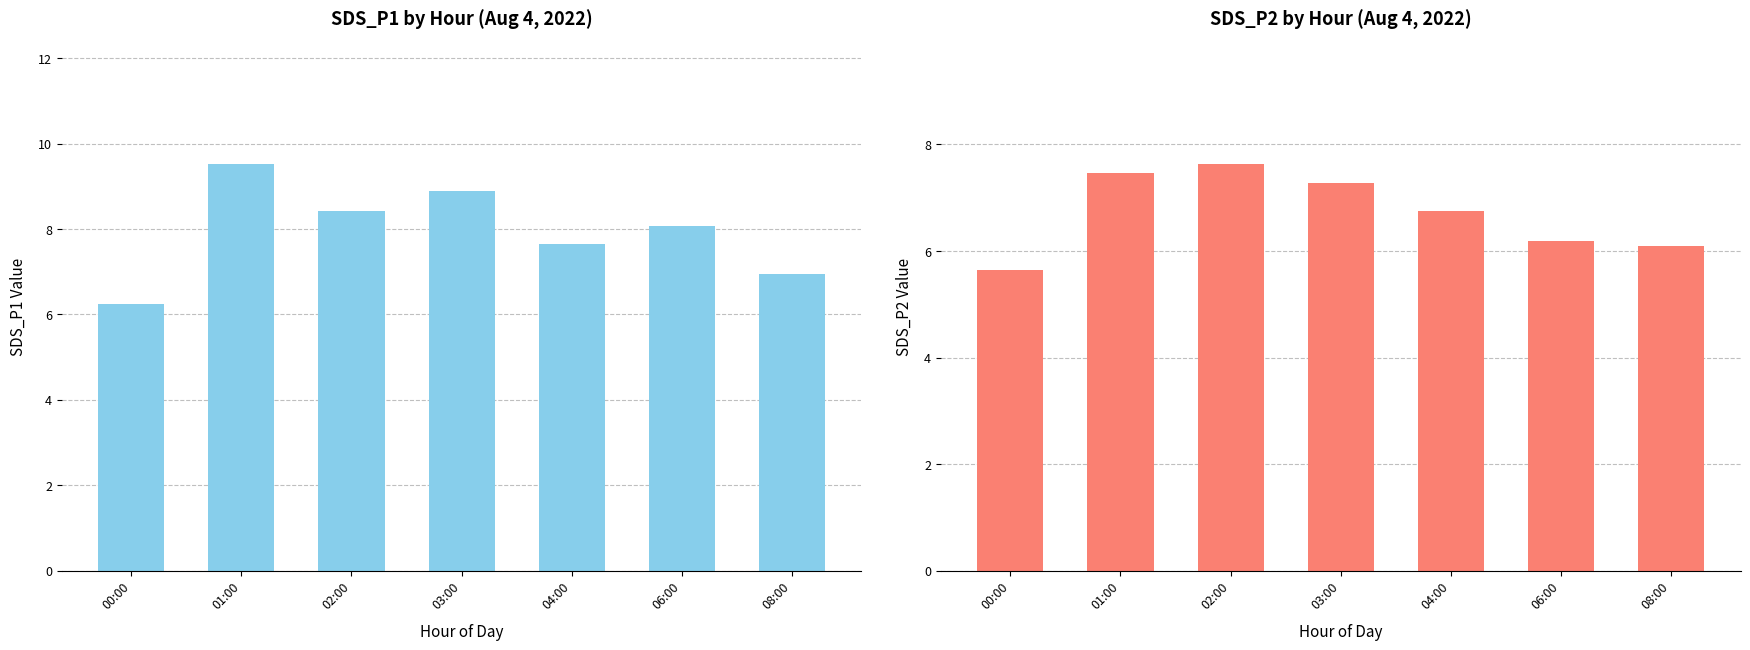

What is the value of the SDS_P2 bar at the 5th from the left?

6.8